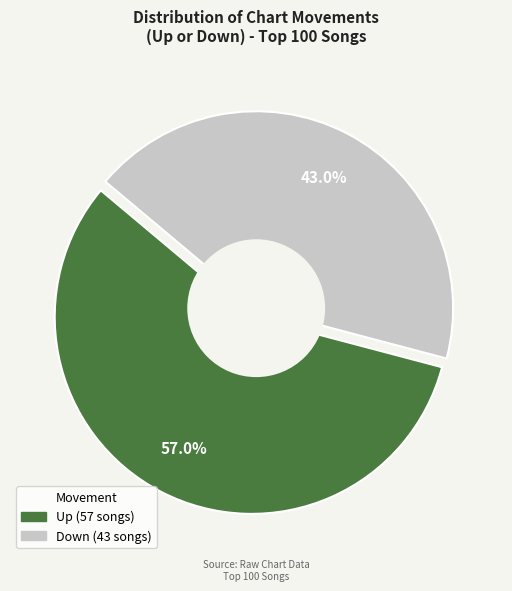

Is it true that Down is 57% of the pie?

False